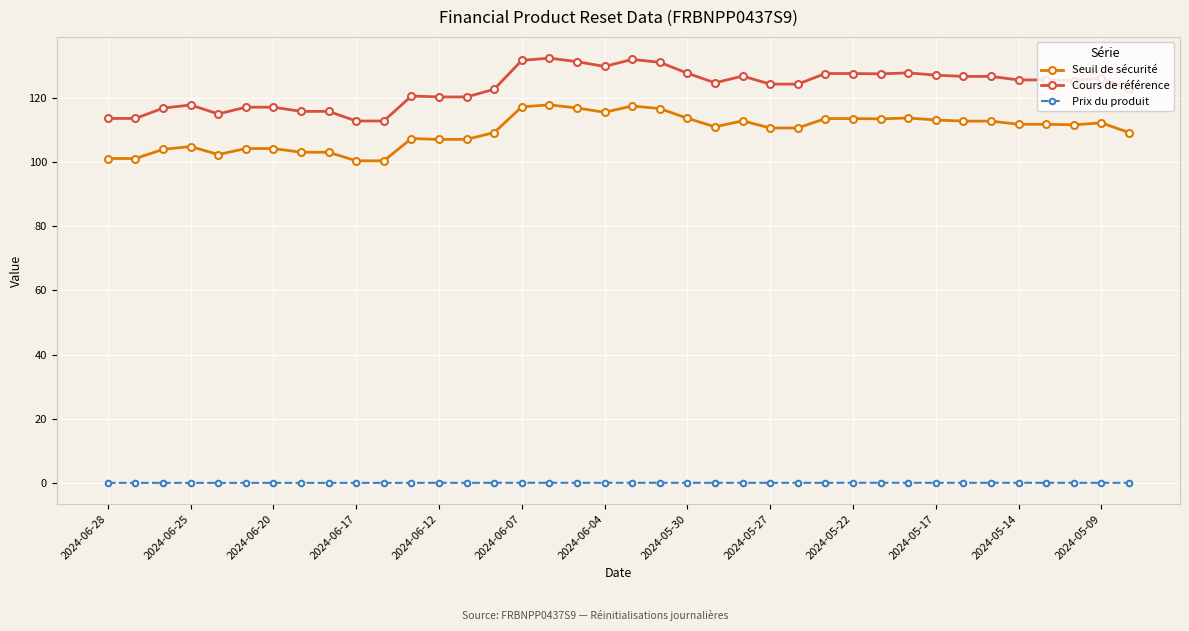

Count the number of categories in the chart.

38